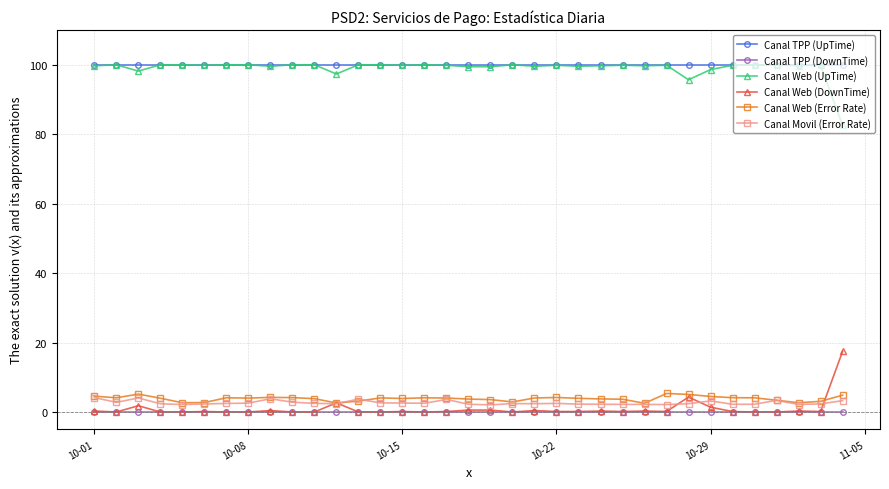

How many lines are shown in the chart?

6